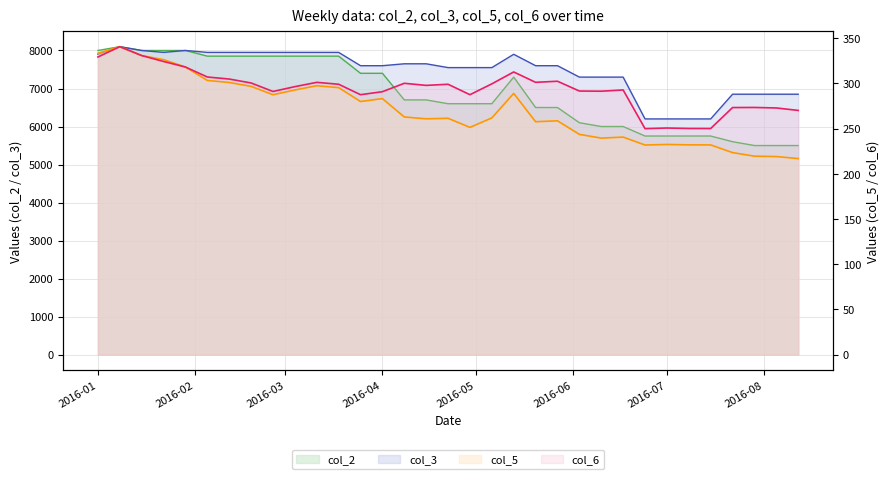

Which category has the highest value across all series?

2016-01-08